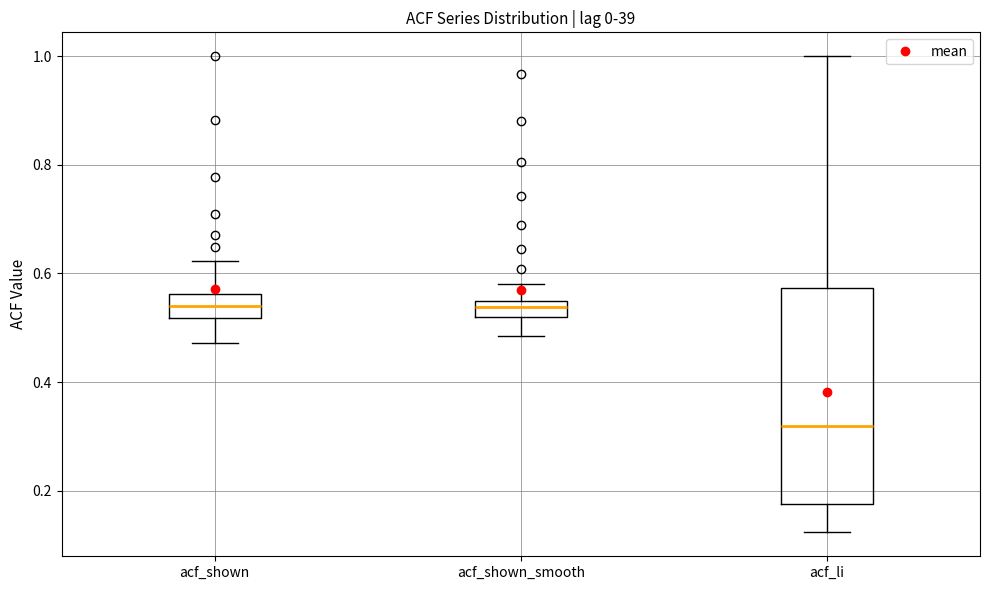

Comparing the boxes themselves (not the whiskers), which one is the tallest?

acf_li